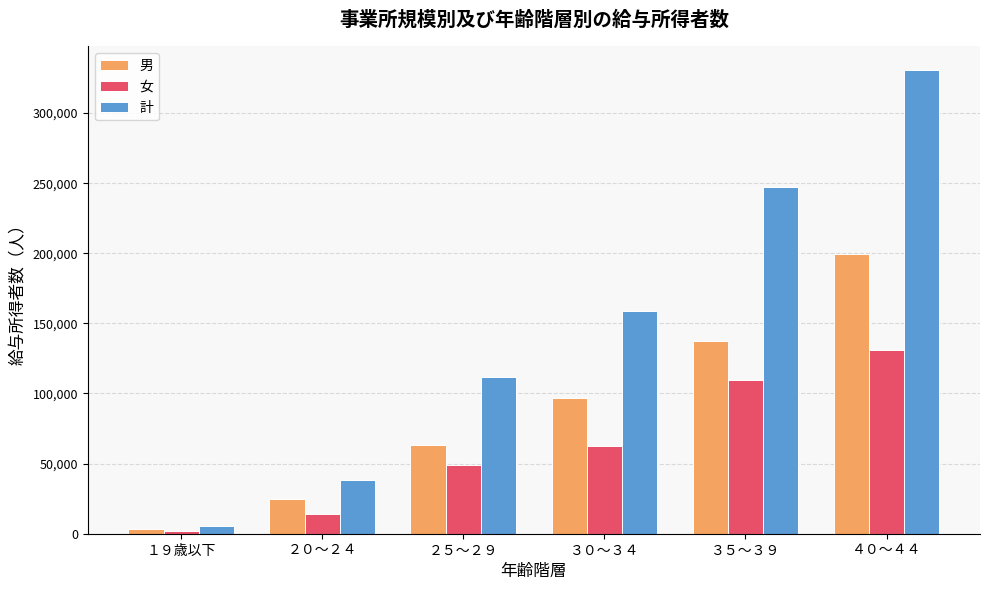

Which series changed the most between ２０～２４ and ３０～３４?

計